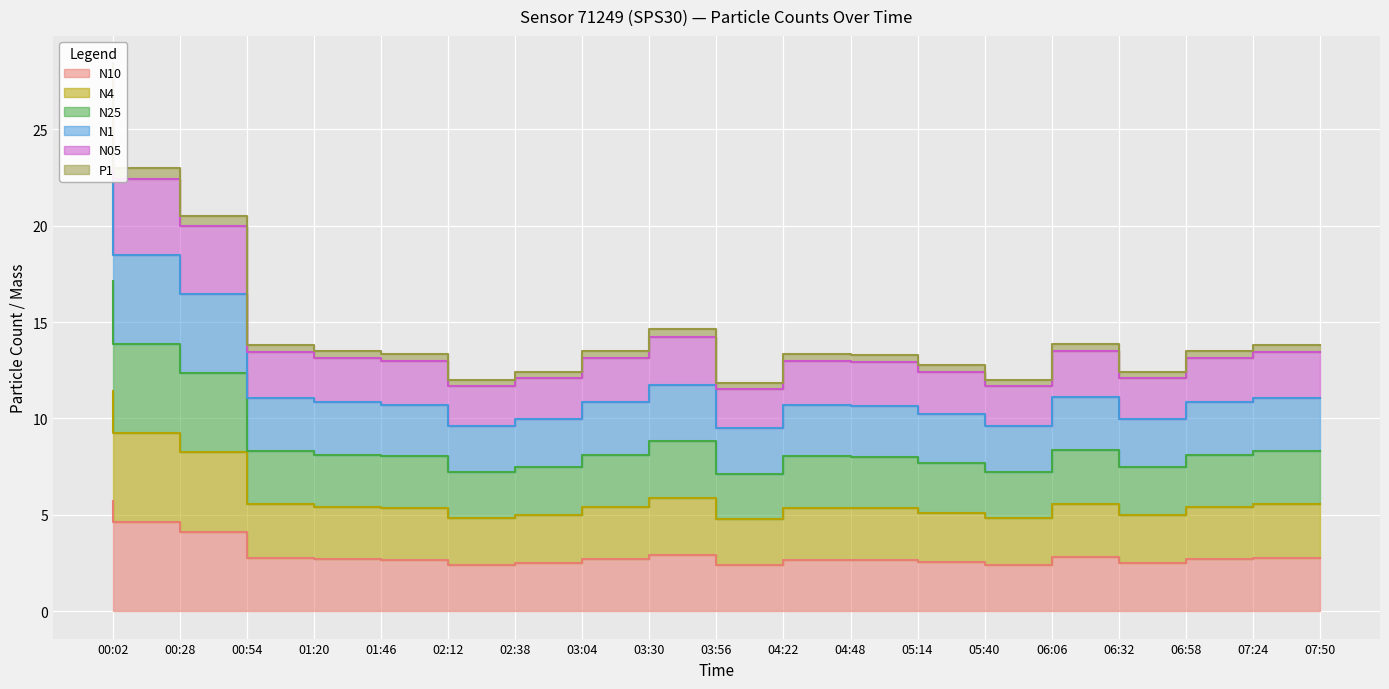

Which category has the lowest value in the N05 series?

04:22